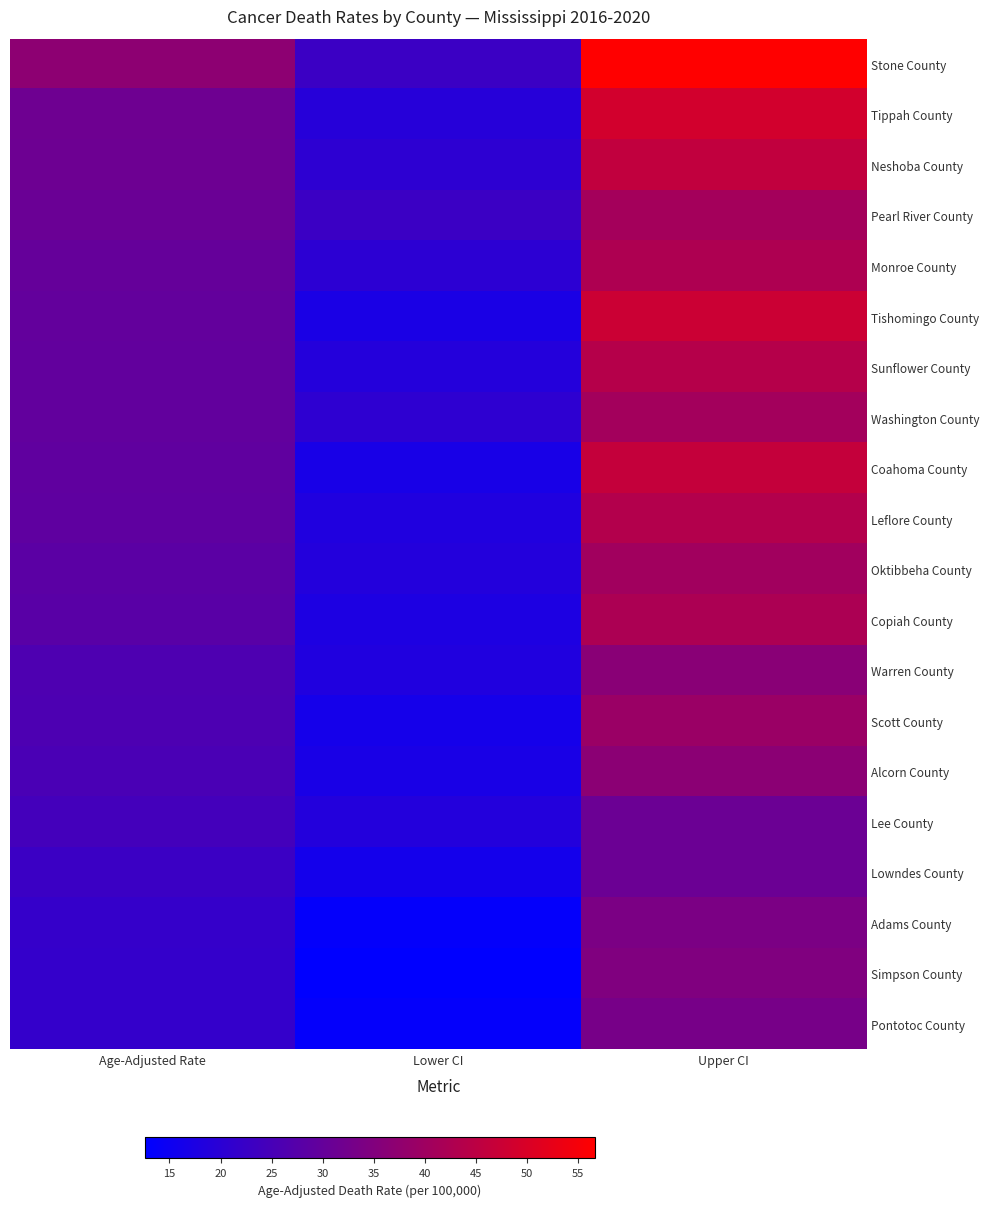

What is the total value across all series at Lower CI?

359.8